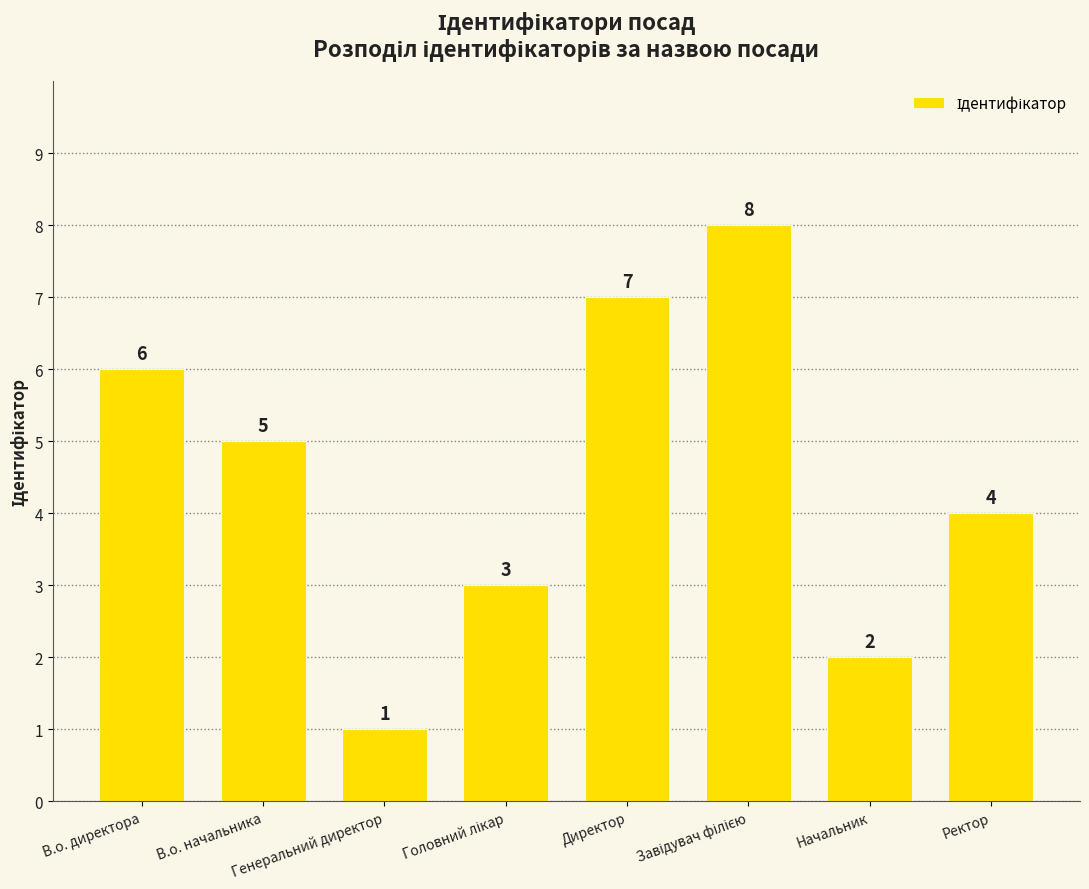

What is the value of the 2nd bar from the left?

5